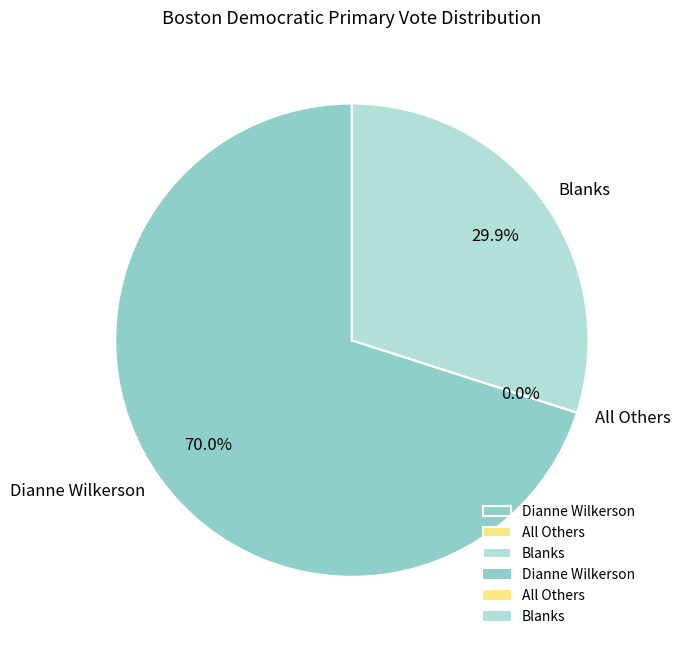

What is the total percentage of Dianne Wilkerson and Blanks?

100.0%